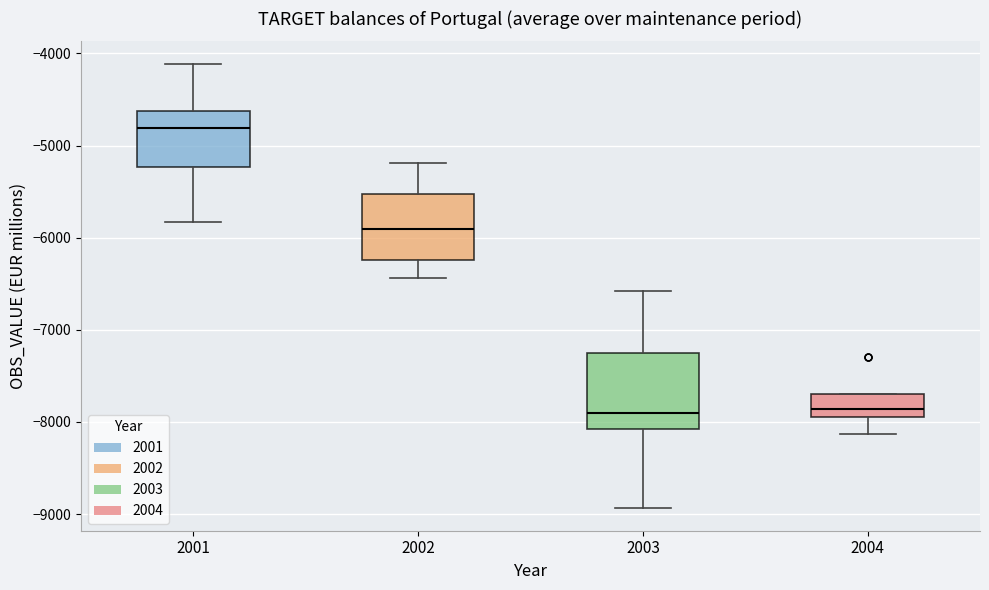

Where does the lower whisker of the box at x = 2002 end on the y-axis? The values are not printed on the chart, so give them approximately, as read against the axis.

-6400